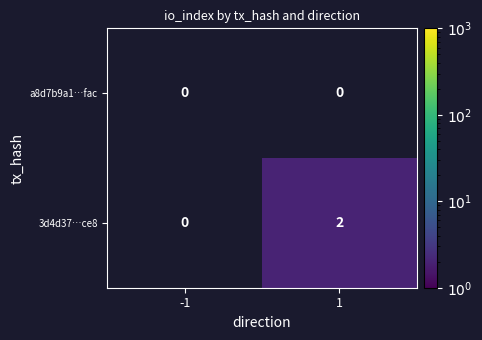

The value of 3d4d37…ce8 at 1 is 2. True or false?

True